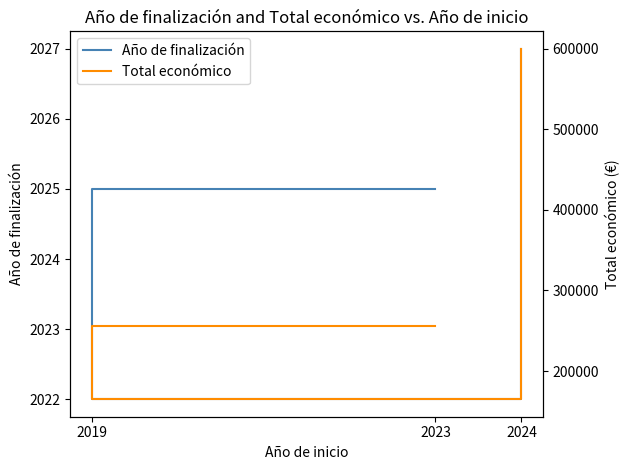

What is the sum of all Año de finalización values?

6074